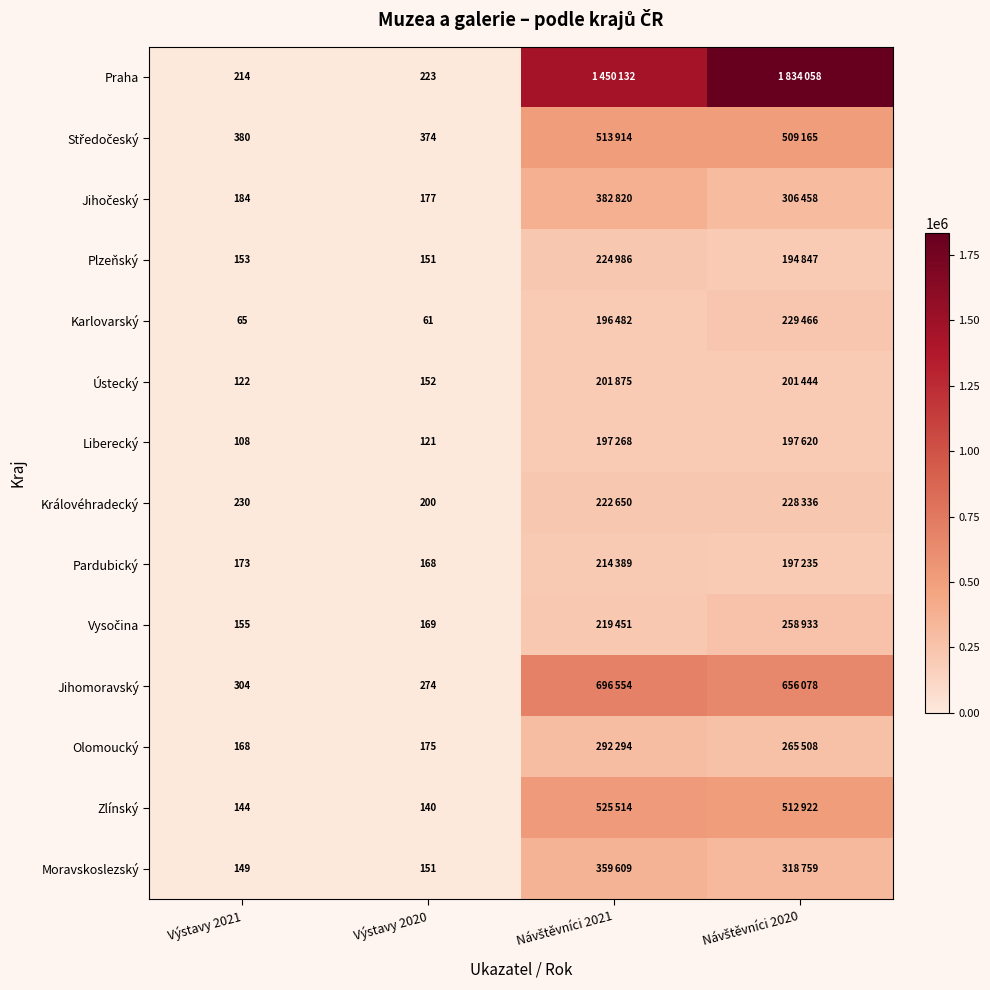

True or false: Liberecký has a value of 121 at Výstavy 2020.

True